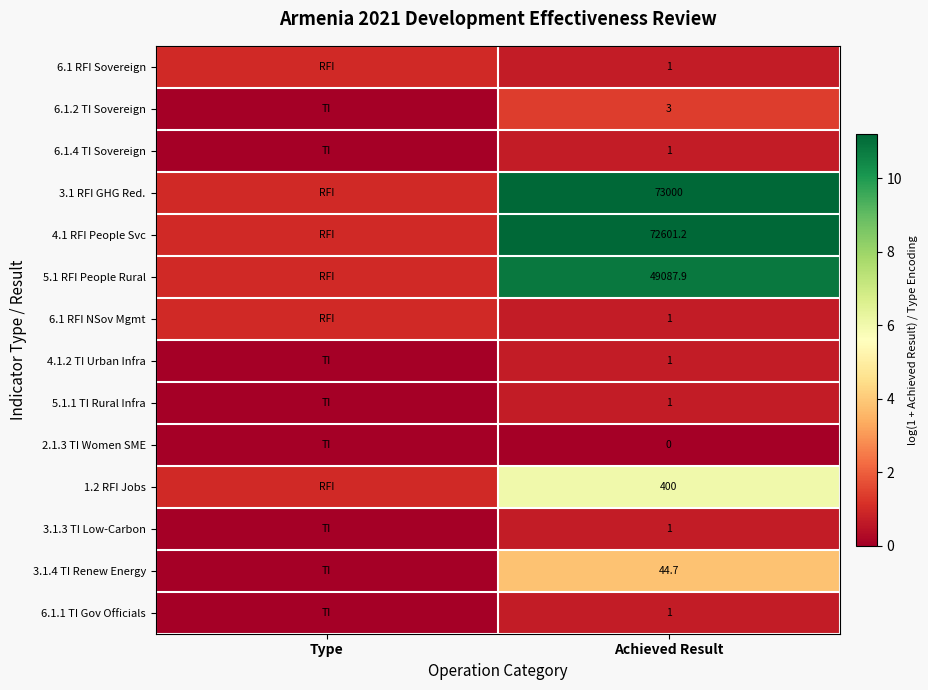

What is the total value across all series at Achieved Result?

195143.8